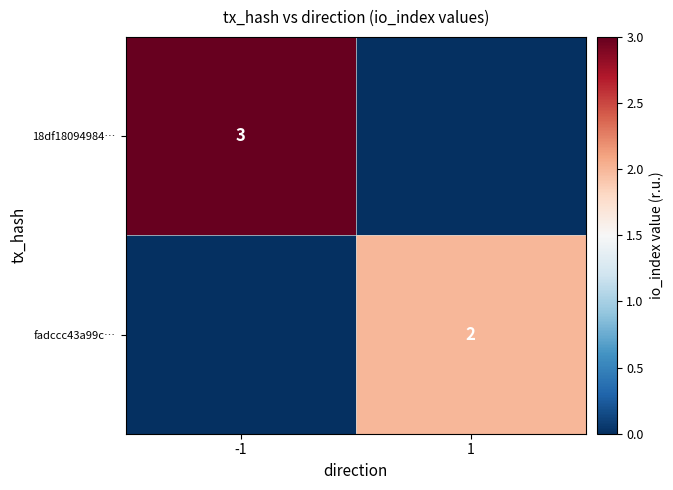

Is it true that 18df18094984… equals 5 at -1?

False